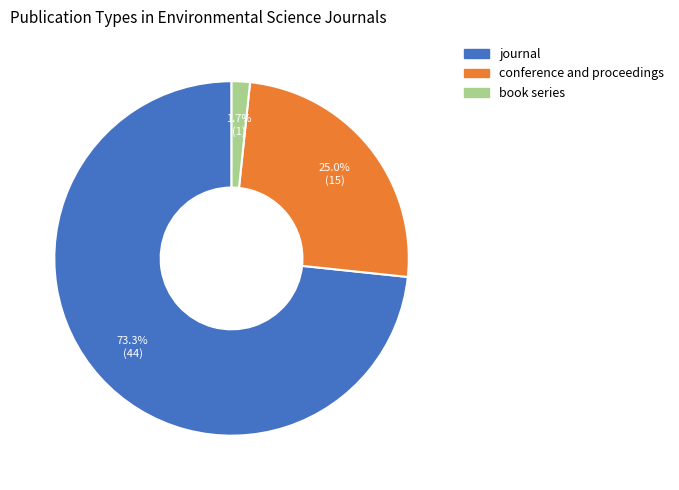

Is there a majority slice in this chart?

Yes